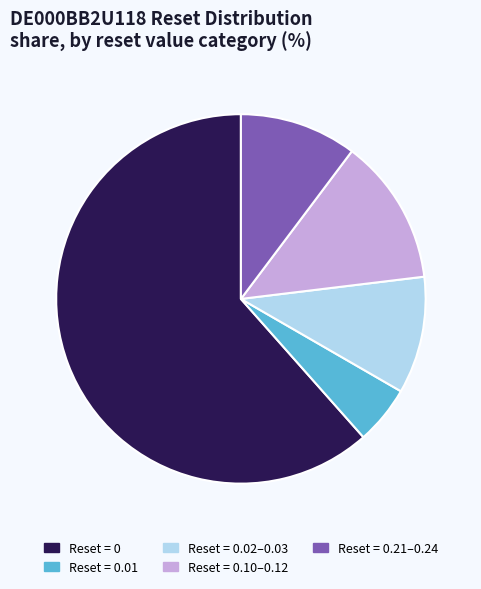

Between Reset = 0.02–0.03 and Reset = 0.01, which is larger?

Reset = 0.02–0.03